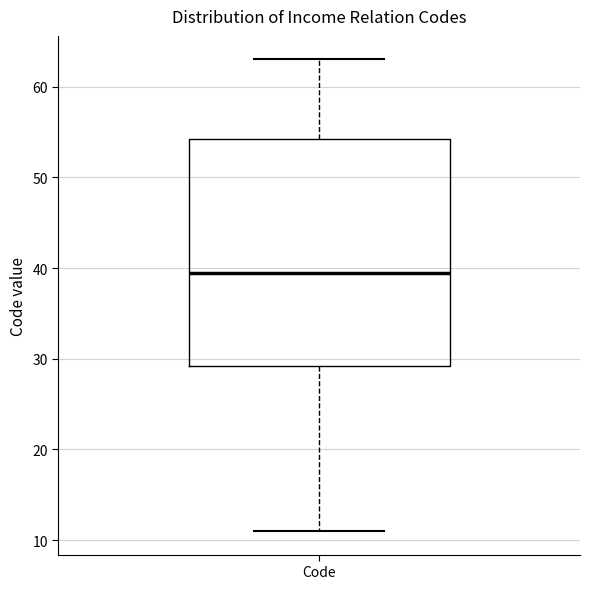

Read this box plot against the y-axis: the position of the median line, the range covered by the box, and the ends of both whiskers. The values are not printed on the chart, so give them approximately, as read against the axis.

median 40, box 29 to 54, whiskers 11 to 63